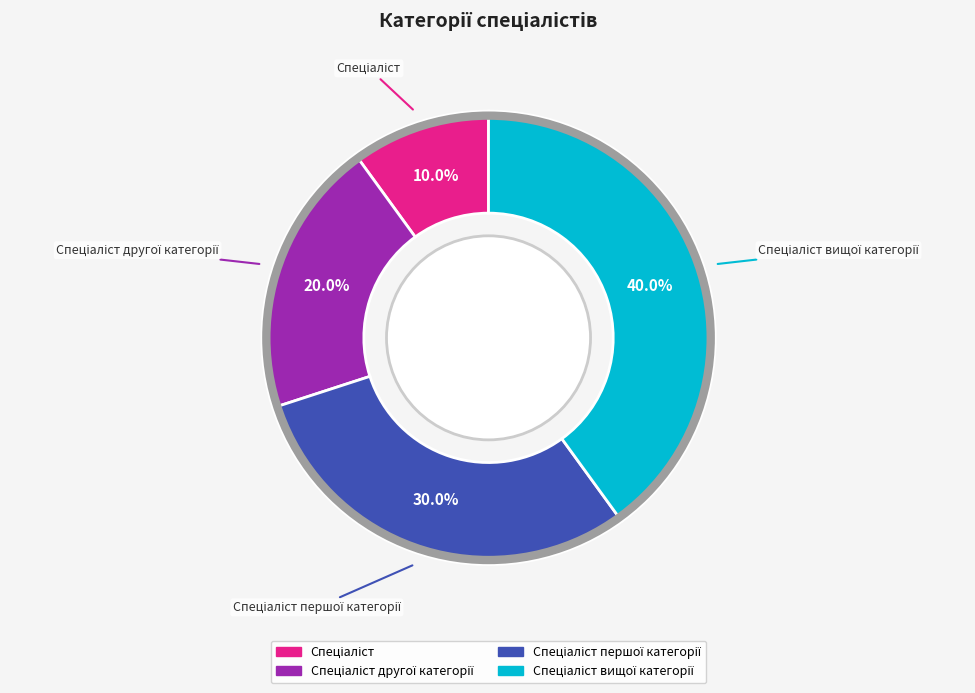

Is there any slice that represents more than half of the pie?

No